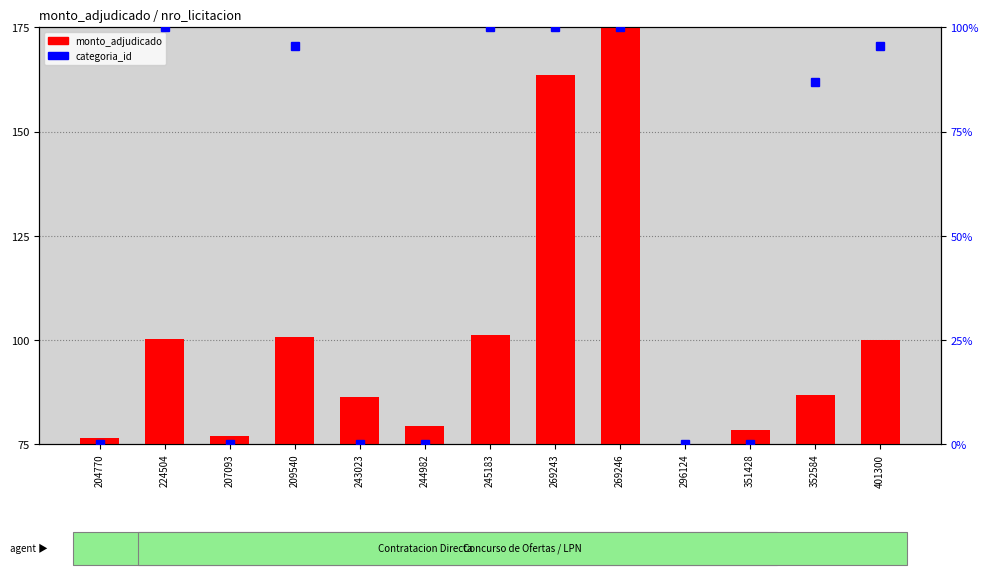

What is the maximum value for monto_adjudicado?

175.0